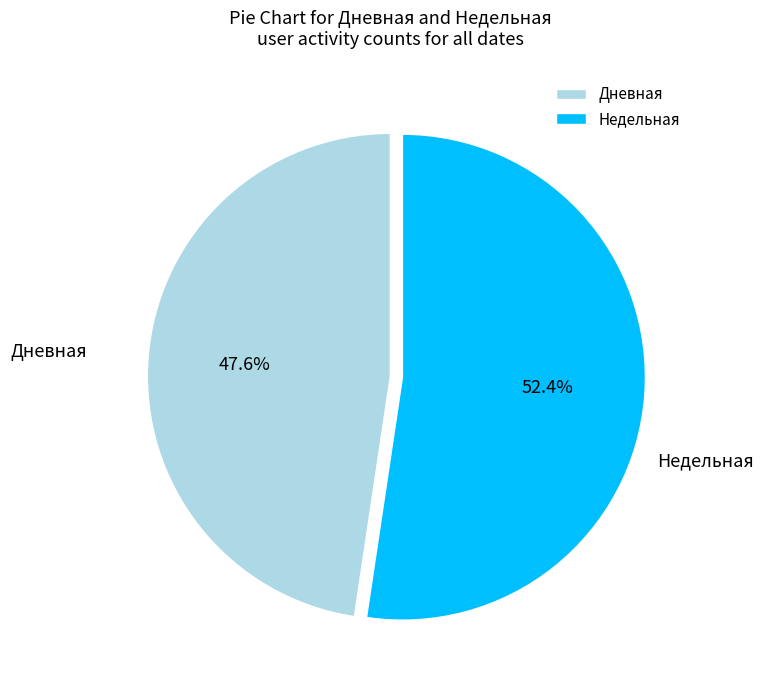

Is it true that Недельная is 52% of the pie?

True